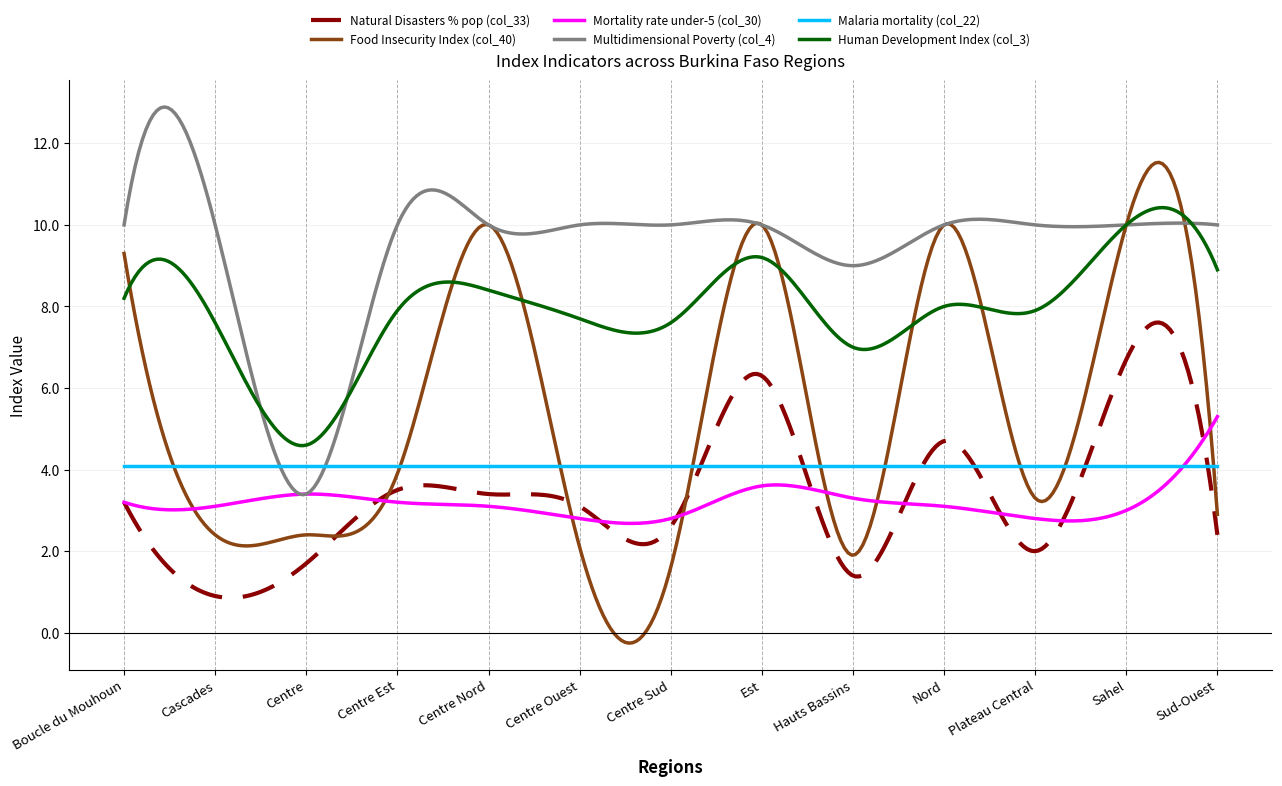

What are all the series names shown in the legend?

Natural Disasters % pop (col_33), Food Insecurity Index (col_40), Mortality rate under-5 (col_30), Multidimensional Poverty (col_4), Malaria mortality (col_22), Human Development Index (col_3)